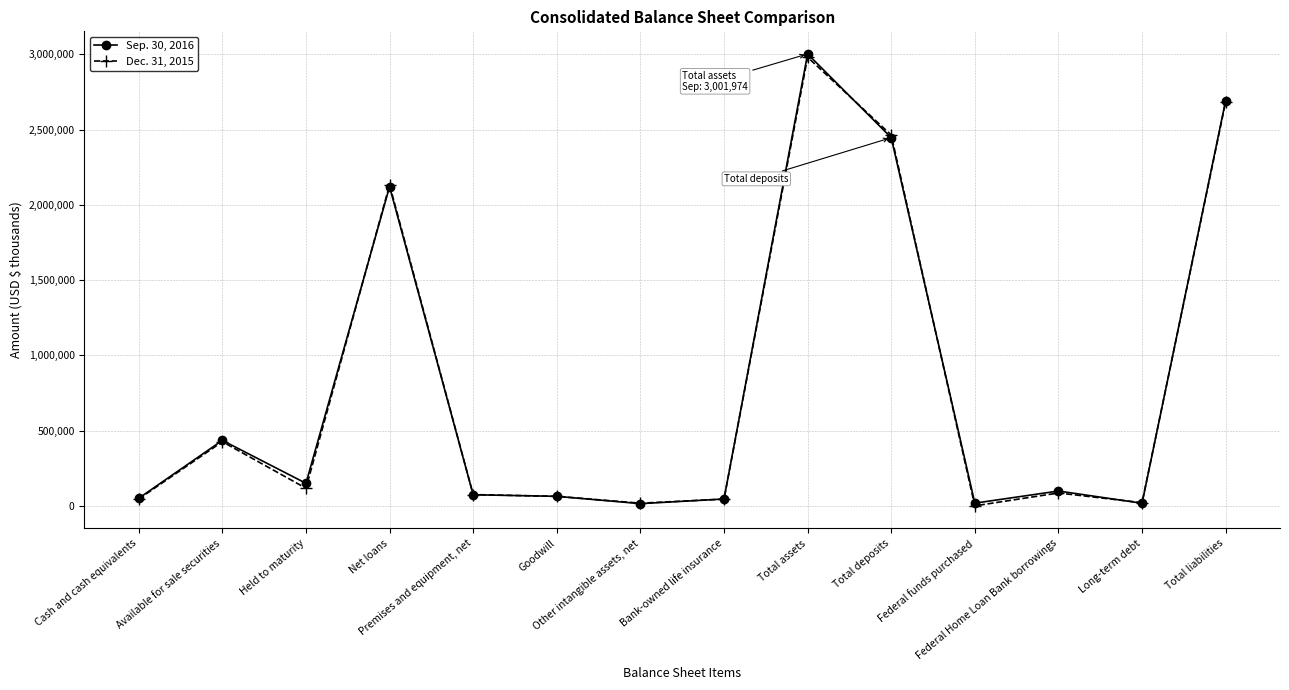

At which label is Sep. 30, 2016 closest to 1509034?

Net loans